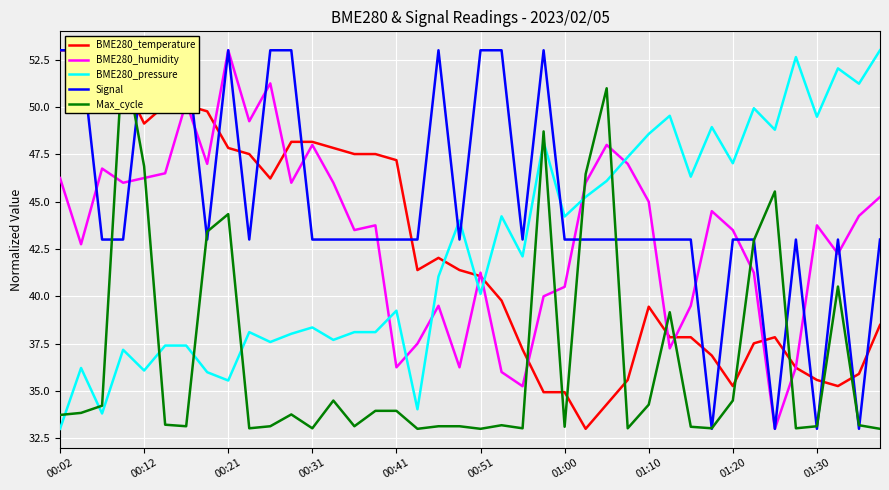

True or false: BME280_pressure has a value of 57.1 at 00:51.

False